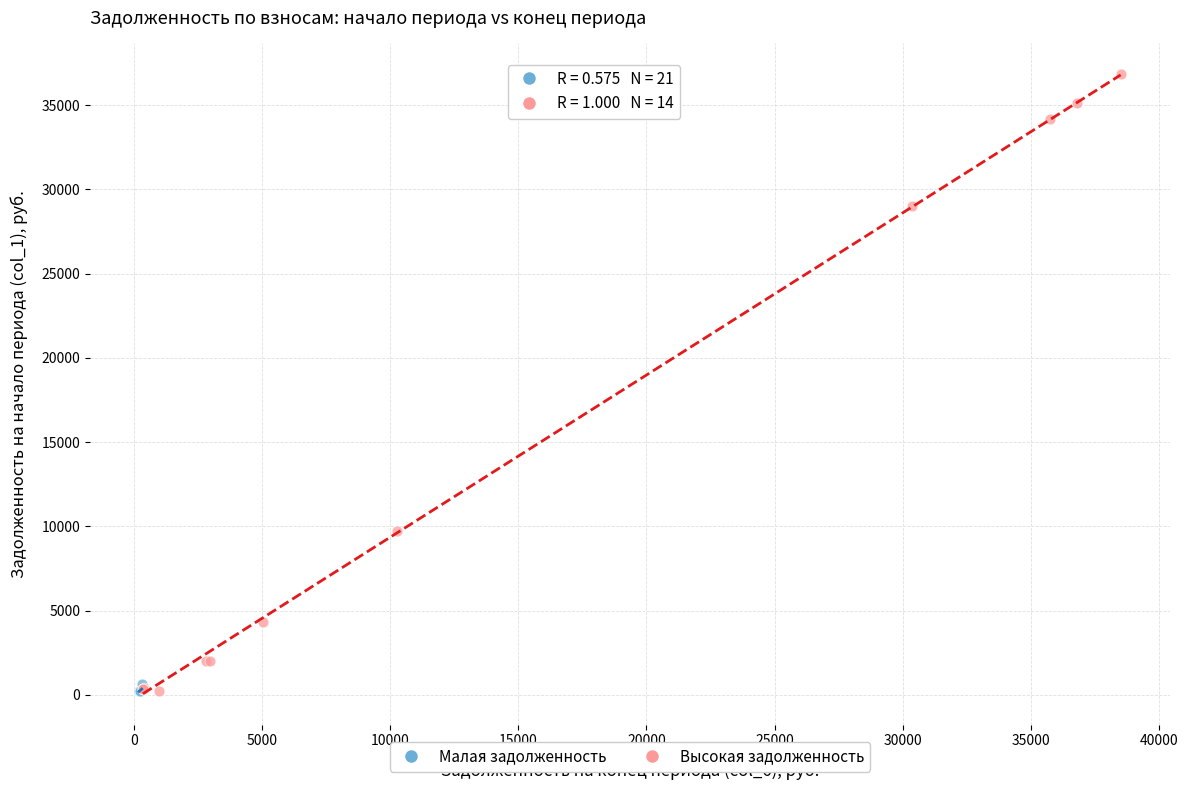

Which series reaches the maximum Y coordinate?

Высокая задолженность